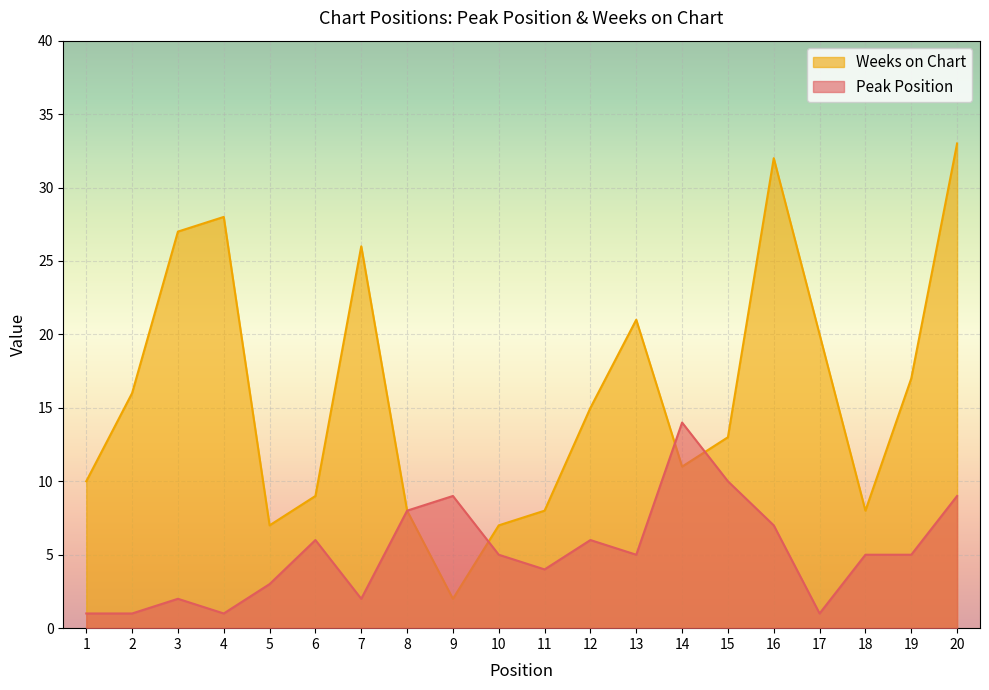

How many interior local valleys does the Peak Position series have?

5